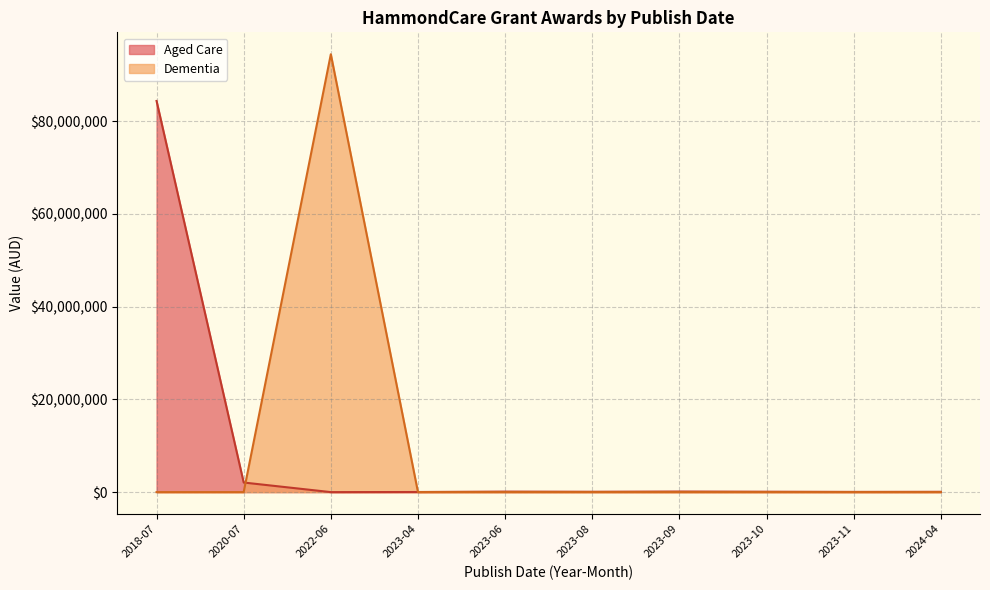

List the series in order of their peak value, highest first.

Dementia, Aged Care